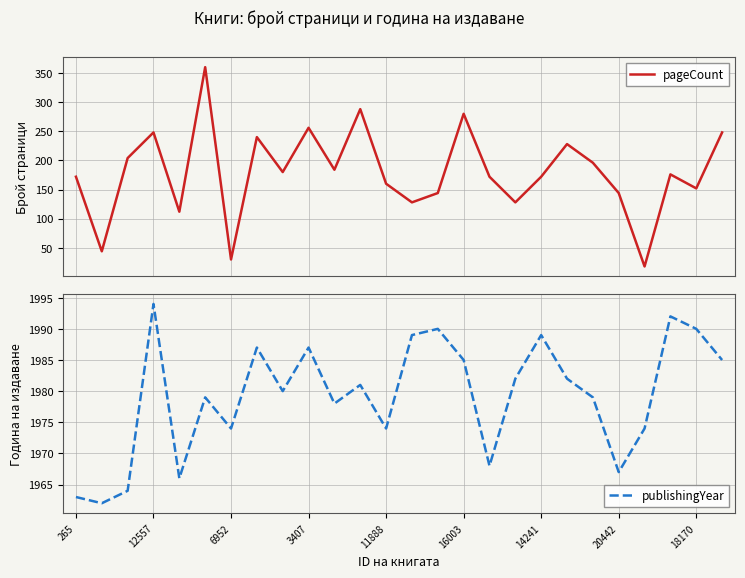

True or false: publishingYear has a value of 1987 at 3407.

True